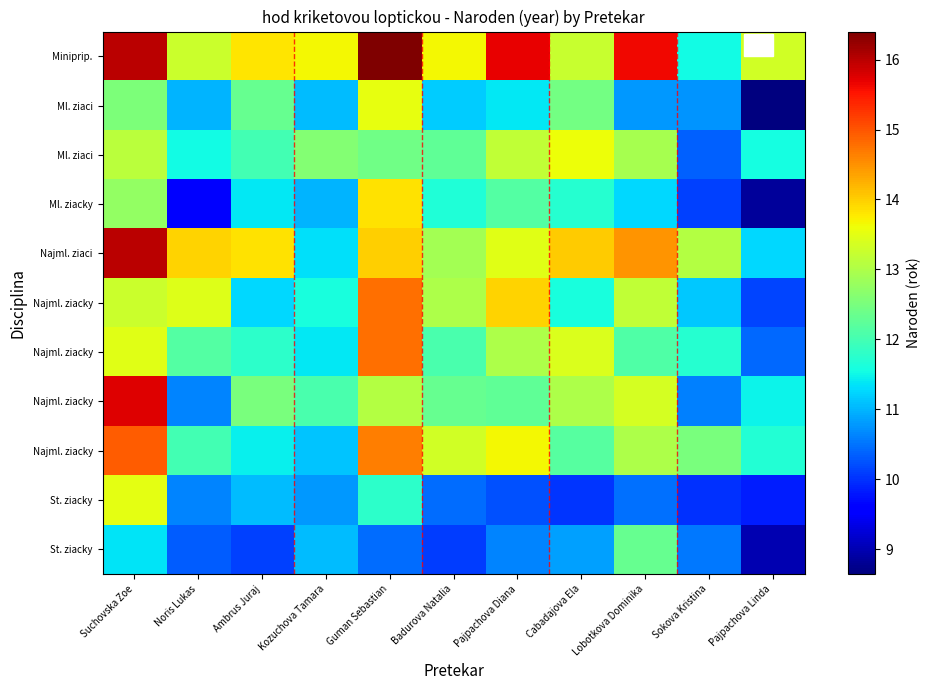

How many categories are shown in the chart?

11